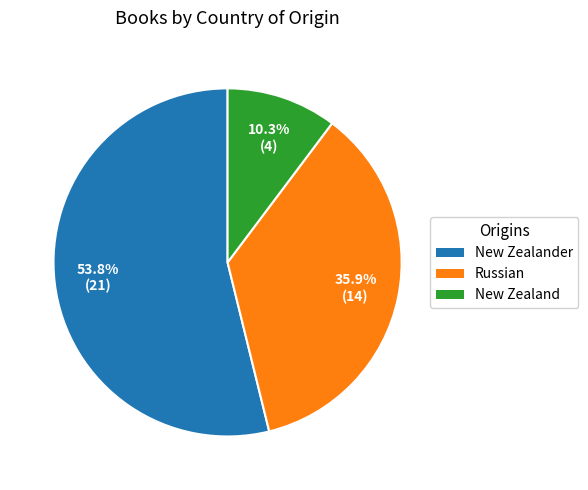

How many segments does this pie chart have?

3